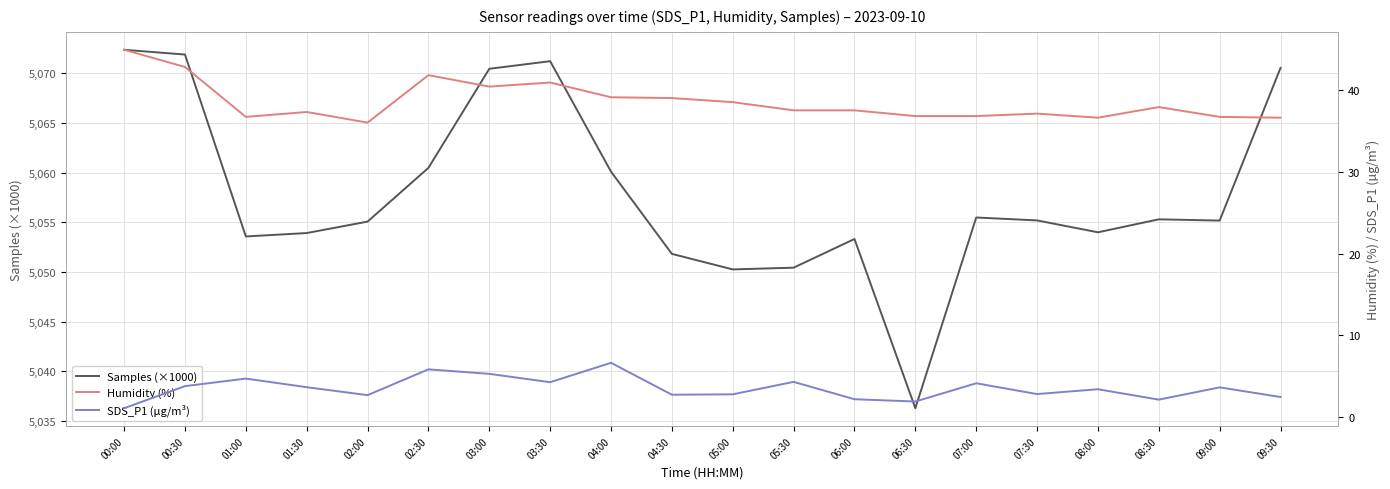

True or false: Samples (×1000) and Humidity (%) cross at least once.

False